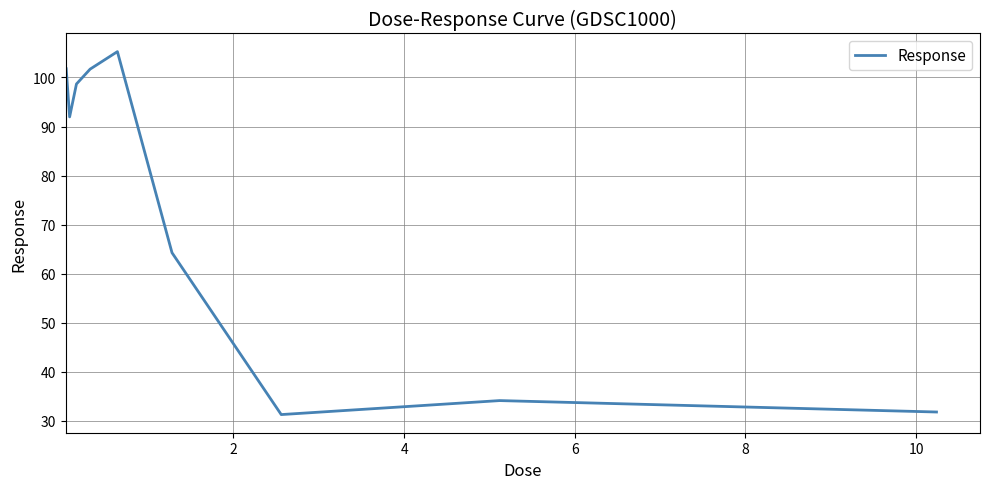

What is the greatest value displayed?

105.3